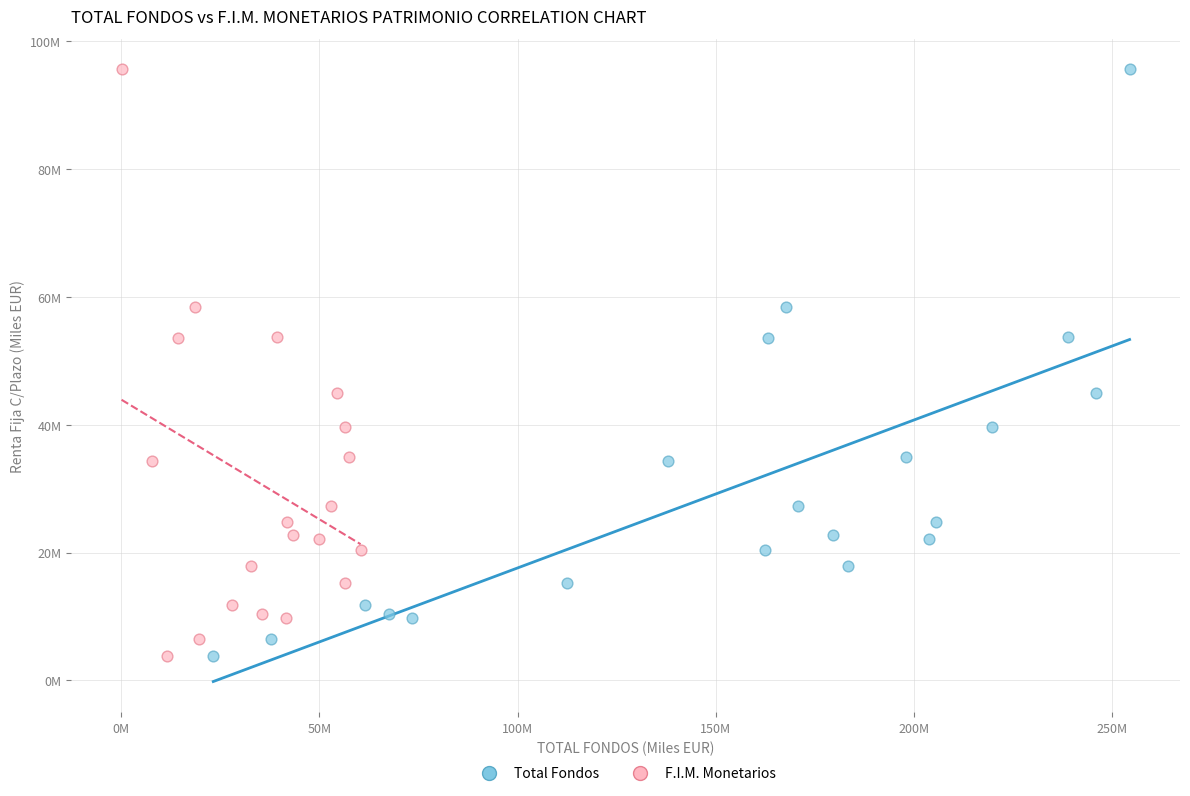

What are all the series names shown in the legend?

Total Fondos, F.I.M. Monetarios